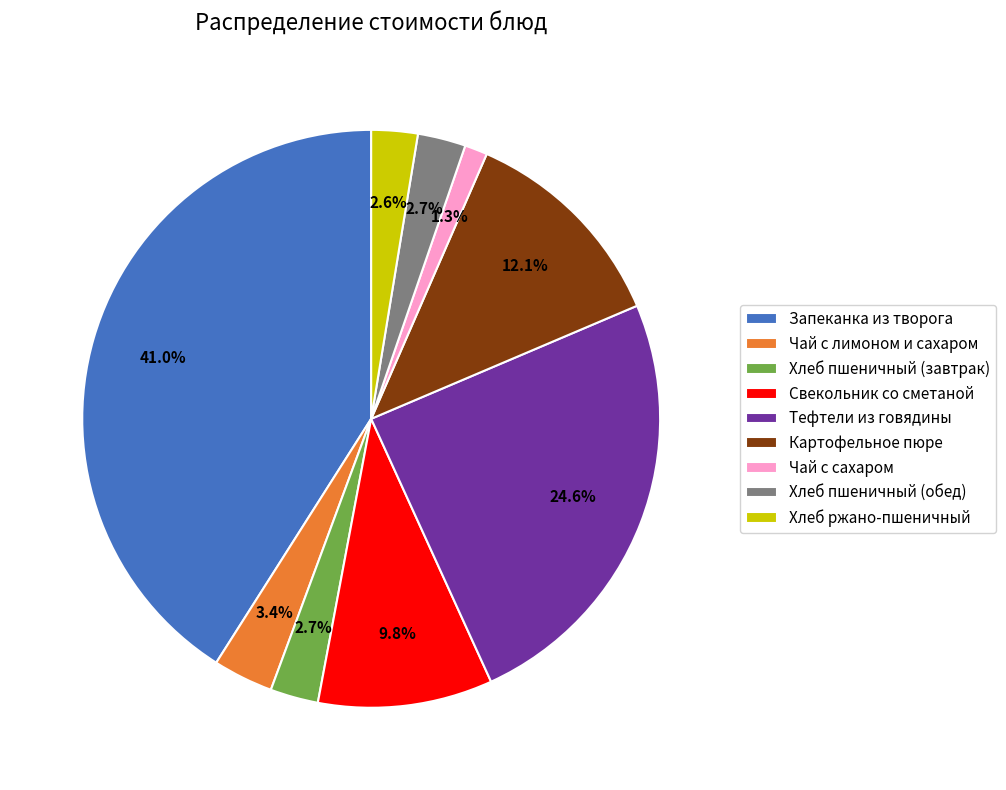

To the nearest percent, what percentage of the pie is Хлеб пшеничный (обед)?

3%